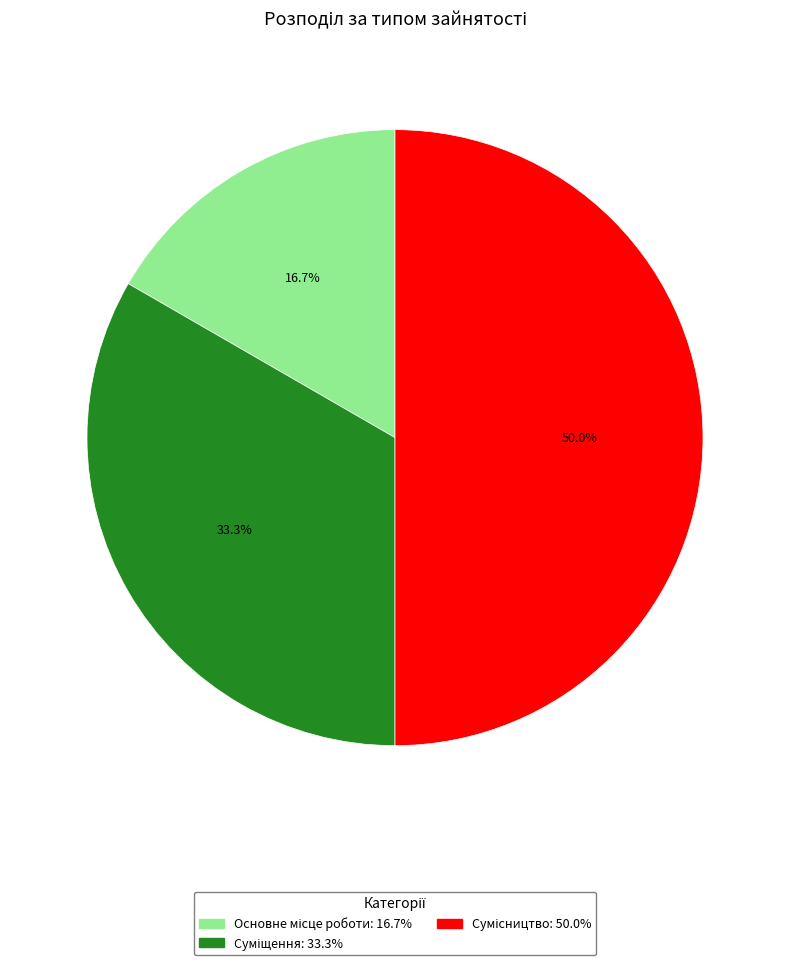

How many slices are in this pie chart?

3